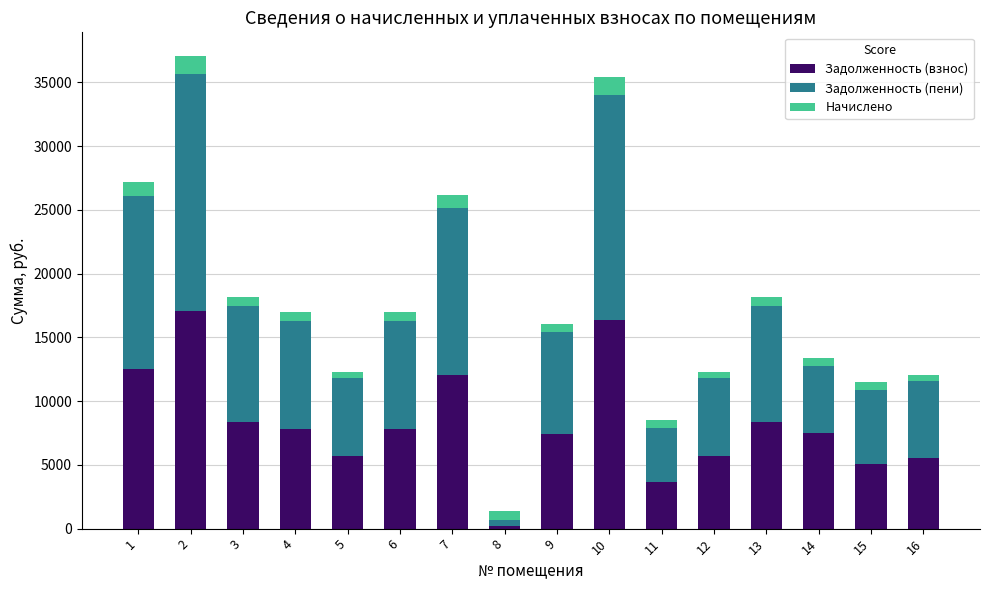

What is the highest value of the Задолженность (взнос) series?

17088.0